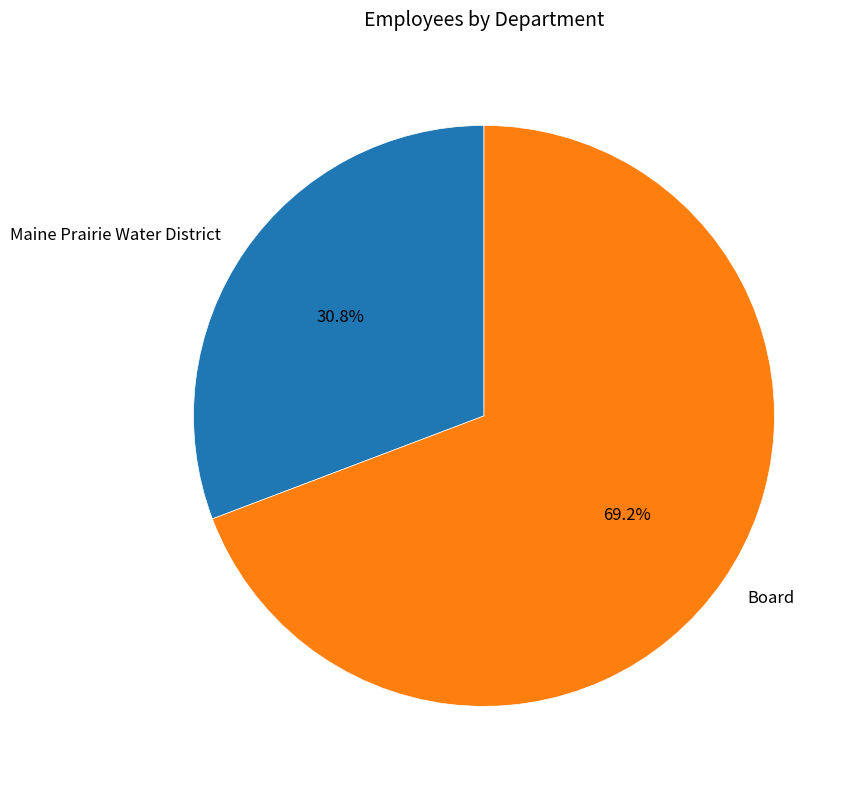

To the nearest percent, what percentage of the pie is Board?

69%